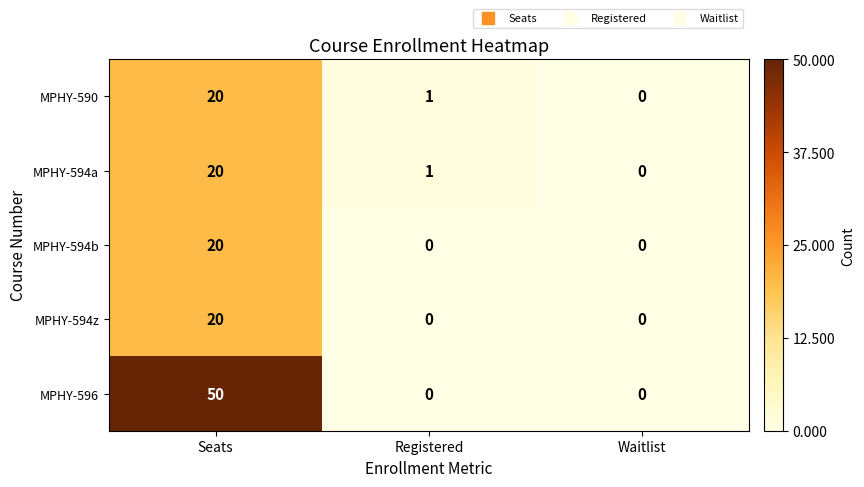

At which category is the sum across all series the highest?

Seats